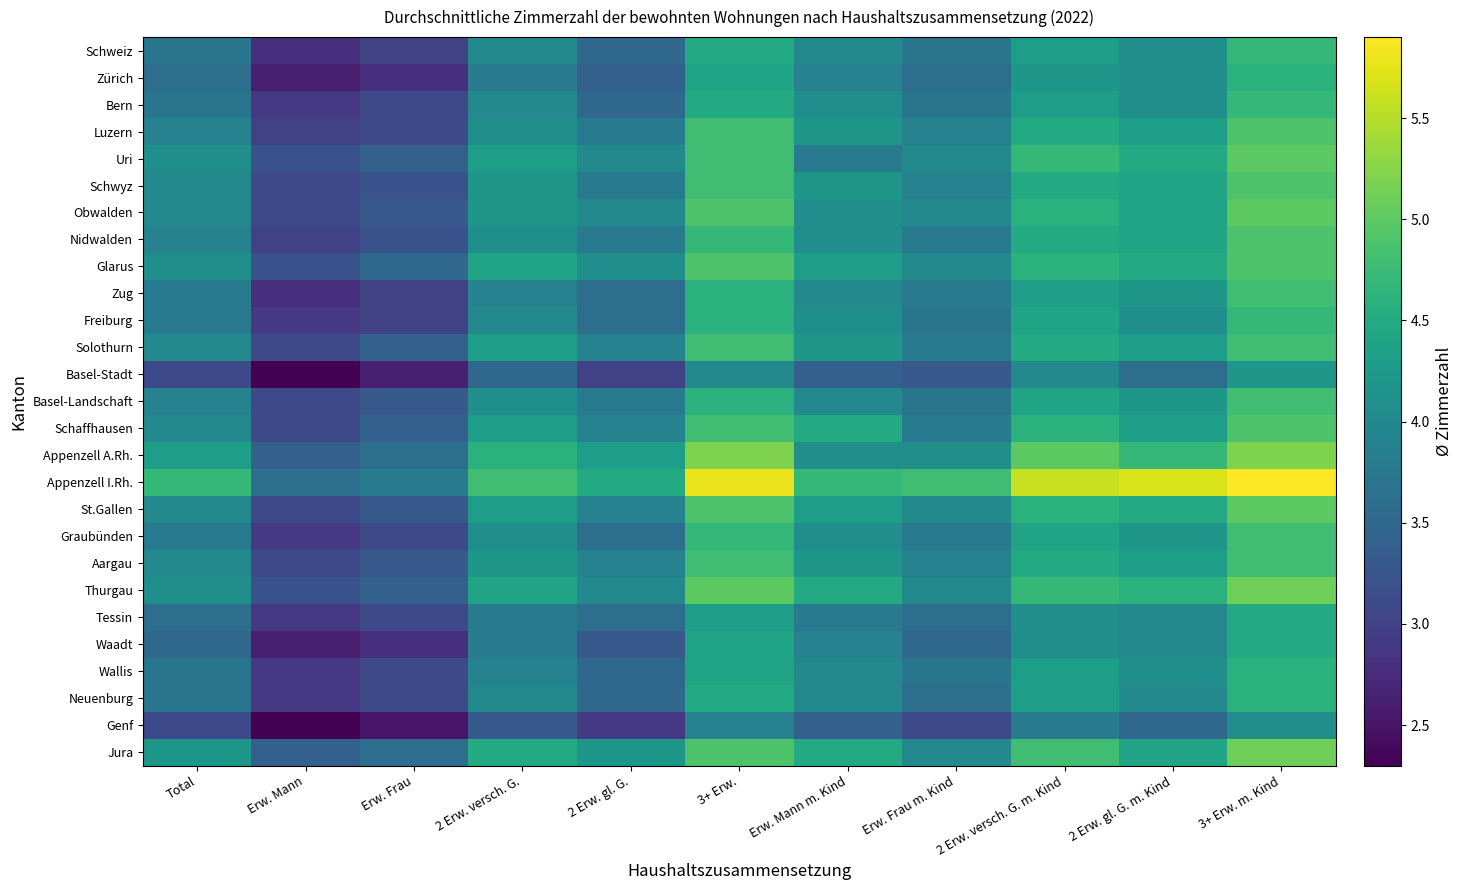

Reading right to left, transcribe all the data shown in this chart.

Schweiz: 3+ Erw. m. Kind=4.7	2 Erw. gl. G. m. Kind=4.1	2 Erw. versch. G. m. Kind=4.3	Erw. Frau m. Kind=3.7	Erw. Mann m. Kind=4.0	3+ Erw.=4.5	2 Erw. gl. G.=3.5	2 Erw. versch. G.=4.0	Erw. Frau=3.0	Erw. Mann=2.8	Total=3.7
Zürich: 3+ Erw. m. Kind=4.6	2 Erw. gl. G. m. Kind=4.1	2 Erw. versch. G. m. Kind=4.2	Erw. Frau m. Kind=3.6	Erw. Mann m. Kind=3.9	3+ Erw.=4.4	2 Erw. gl. G.=3.4	2 Erw. versch. G.=3.8	Erw. Frau=2.8	Erw. Mann=2.6	Total=3.6
Bern: 3+ Erw. m. Kind=4.7	2 Erw. gl. G. m. Kind=4.1	2 Erw. versch. G. m. Kind=4.3	Erw. Frau m. Kind=3.7	Erw. Mann m. Kind=4.1	3+ Erw.=4.5	2 Erw. gl. G.=3.5	2 Erw. versch. G.=4.0	Erw. Frau=3.1	Erw. Mann=2.9	Total=3.7
Luzern: 3+ Erw. m. Kind=4.9	2 Erw. gl. G. m. Kind=4.3	2 Erw. versch. G. m. Kind=4.5	Erw. Frau m. Kind=3.9	Erw. Mann m. Kind=4.2	3+ Erw.=4.8	2 Erw. gl. G.=3.8	2 Erw. versch. G.=4.1	Erw. Frau=3.1	Erw. Mann=3.0	Total=3.9
Uri: 3+ Erw. m. Kind=5.0	2 Erw. gl. G. m. Kind=4.5	2 Erw. versch. G. m. Kind=4.7	Erw. Frau m. Kind=4.0	Erw. Mann m. Kind=3.8	3+ Erw.=4.8	2 Erw. gl. G.=4.0	2 Erw. versch. G.=4.3	Erw. Frau=3.4	Erw. Mann=3.2	Total=4.1
Schwyz: 3+ Erw. m. Kind=4.9	2 Erw. gl. G. m. Kind=4.4	2 Erw. versch. G. m. Kind=4.5	Erw. Frau m. Kind=3.9	Erw. Mann m. Kind=4.2	3+ Erw.=4.8	2 Erw. gl. G.=3.8	2 Erw. versch. G.=4.2	Erw. Frau=3.2	Erw. Mann=3.1	Total=4.0
Obwalden: 3+ Erw. m. Kind=5.0	2 Erw. gl. G. m. Kind=4.4	2 Erw. versch. G. m. Kind=4.6	Erw. Frau m. Kind=4.0	Erw. Mann m. Kind=4.1	3+ Erw.=4.9	2 Erw. gl. G.=4.0	2 Erw. versch. G.=4.2	Erw. Frau=3.3	Erw. Mann=3.1	Total=4.0
Nidwalden: 3+ Erw. m. Kind=4.9	2 Erw. gl. G. m. Kind=4.4	2 Erw. versch. G. m. Kind=4.5	Erw. Frau m. Kind=3.8	Erw. Mann m. Kind=4.1	3+ Erw.=4.7	2 Erw. gl. G.=3.8	2 Erw. versch. G.=4.1	Erw. Frau=3.2	Erw. Mann=3.0	Total=3.9
Glarus: 3+ Erw. m. Kind=4.9	2 Erw. gl. G. m. Kind=4.5	2 Erw. versch. G. m. Kind=4.6	Erw. Frau m. Kind=4.0	Erw. Mann m. Kind=4.3	3+ Erw.=4.9	2 Erw. gl. G.=4.1	2 Erw. versch. G.=4.4	Erw. Frau=3.5	Erw. Mann=3.2	Total=4.1
Zug: 3+ Erw. m. Kind=4.8	2 Erw. gl. G. m. Kind=4.2	2 Erw. versch. G. m. Kind=4.3	Erw. Frau m. Kind=3.8	Erw. Mann m. Kind=4.0	3+ Erw.=4.6	2 Erw. gl. G.=3.6	2 Erw. versch. G.=3.9	Erw. Frau=3.0	Erw. Mann=2.8	Total=3.8
Freiburg: 3+ Erw. m. Kind=4.7	2 Erw. gl. G. m. Kind=4.1	2 Erw. versch. G. m. Kind=4.4	Erw. Frau m. Kind=3.7	Erw. Mann m. Kind=4.1	3+ Erw.=4.6	2 Erw. gl. G.=3.6	2 Erw. versch. G.=4.0	Erw. Frau=3.0	Erw. Mann=2.9	Total=3.8
Solothurn: 3+ Erw. m. Kind=4.8	2 Erw. gl. G. m. Kind=4.3	2 Erw. versch. G. m. Kind=4.5	Erw. Frau m. Kind=3.8	Erw. Mann m. Kind=4.2	3+ Erw.=4.8	2 Erw. gl. G.=3.9	2 Erw. versch. G.=4.3	Erw. Frau=3.4	Erw. Mann=3.1	Total=4.0
Basel-Stadt: 3+ Erw. m. Kind=4.2	2 Erw. gl. G. m. Kind=3.6	2 Erw. versch. G. m. Kind=4.0	Erw. Frau m. Kind=3.3	Erw. Mann m. Kind=3.4	3+ Erw.=4.0	2 Erw. gl. G.=3.0	2 Erw. versch. G.=3.5	Erw. Frau=2.6	Erw. Mann=2.3	Total=3.1
Basel-Landschaft: 3+ Erw. m. Kind=4.8	2 Erw. gl. G. m. Kind=4.2	2 Erw. versch. G. m. Kind=4.4	Erw. Frau m. Kind=3.7	Erw. Mann m. Kind=4.0	3+ Erw.=4.6	2 Erw. gl. G.=3.8	2 Erw. versch. G.=4.1	Erw. Frau=3.3	Erw. Mann=3.1	Total=3.9
Schaffhausen: 3+ Erw. m. Kind=4.9	2 Erw. gl. G. m. Kind=4.3	2 Erw. versch. G. m. Kind=4.6	Erw. Frau m. Kind=3.8	Erw. Mann m. Kind=4.5	3+ Erw.=4.8	2 Erw. gl. G.=3.9	2 Erw. versch. G.=4.3	Erw. Frau=3.4	Erw. Mann=3.1	Total=4.0
Appenzell A.Rh.: 3+ Erw. m. Kind=5.2	2 Erw. gl. G. m. Kind=4.7	2 Erw. versch. G. m. Kind=5.0	Erw. Frau m. Kind=4.1	Erw. Mann m. Kind=4.1	3+ Erw.=5.2	2 Erw. gl. G.=4.3	2 Erw. versch. G.=4.6	Erw. Frau=3.6	Erw. Mann=3.4	Total=4.3
Appenzell I.Rh.: 3+ Erw. m. Kind=5.9	2 Erw. gl. G. m. Kind=5.7	2 Erw. versch. G. m. Kind=5.6	Erw. Frau m. Kind=4.8	Erw. Mann m. Kind=4.7	3+ Erw.=5.8	2 Erw. gl. G.=4.5	2 Erw. versch. G.=4.8	Erw. Frau=3.8	Erw. Mann=3.6	Total=4.7
St.Gallen: 3+ Erw. m. Kind=5.0	2 Erw. gl. G. m. Kind=4.5	2 Erw. versch. G. m. Kind=4.6	Erw. Frau m. Kind=4.0	Erw. Mann m. Kind=4.3	3+ Erw.=4.9	2 Erw. gl. G.=3.9	2 Erw. versch. G.=4.3	Erw. Frau=3.3	Erw. Mann=3.1	Total=4.0
Graubünden: 3+ Erw. m. Kind=4.8	2 Erw. gl. G. m. Kind=4.2	2 Erw. versch. G. m. Kind=4.4	Erw. Frau m. Kind=3.8	Erw. Mann m. Kind=4.1	3+ Erw.=4.7	2 Erw. gl. G.=3.6	2 Erw. versch. G.=4.1	Erw. Frau=3.1	Erw. Mann=2.9	Total=3.8
Aargau: 3+ Erw. m. Kind=4.8	2 Erw. gl. G. m. Kind=4.3	2 Erw. versch. G. m. Kind=4.5	Erw. Frau m. Kind=3.9	Erw. Mann m. Kind=4.2	3+ Erw.=4.8	2 Erw. gl. G.=3.9	2 Erw. versch. G.=4.2	Erw. Frau=3.3	Erw. Mann=3.1	Total=4.0
Thurgau: 3+ Erw. m. Kind=5.1	2 Erw. gl. G. m. Kind=4.6	2 Erw. versch. G. m. Kind=4.7	Erw. Frau m. Kind=4.0	Erw. Mann m. Kind=4.5	3+ Erw.=5.0	2 Erw. gl. G.=4.0	2 Erw. versch. G.=4.4	Erw. Frau=3.4	Erw. Mann=3.2	Total=4.1
Tessin: 3+ Erw. m. Kind=4.5	2 Erw. gl. G. m. Kind=4.0	2 Erw. versch. G. m. Kind=4.1	Erw. Frau m. Kind=3.6	Erw. Mann m. Kind=3.8	3+ Erw.=4.3	2 Erw. gl. G.=3.6	2 Erw. versch. G.=3.8	Erw. Frau=3.1	Erw. Mann=2.9	Total=3.6
Waadt: 3+ Erw. m. Kind=4.5	2 Erw. gl. G. m. Kind=4.0	2 Erw. versch. G. m. Kind=4.1	Erw. Frau m. Kind=3.5	Erw. Mann m. Kind=3.9	3+ Erw.=4.4	2 Erw. gl. G.=3.3	2 Erw. versch. G.=3.8	Erw. Frau=2.8	Erw. Mann=2.6	Total=3.5
Wallis: 3+ Erw. m. Kind=4.6	2 Erw. gl. G. m. Kind=4.1	2 Erw. versch. G. m. Kind=4.3	Erw. Frau m. Kind=3.7	Erw. Mann m. Kind=4.0	3+ Erw.=4.4	2 Erw. gl. G.=3.5	2 Erw. versch. G.=3.9	Erw. Frau=3.1	Erw. Mann=2.9	Total=3.7
Neuenburg: 3+ Erw. m. Kind=4.6	2 Erw. gl. G. m. Kind=4.0	2 Erw. versch. G. m. Kind=4.3	Erw. Frau m. Kind=3.6	Erw. Mann m. Kind=4.0	3+ Erw.=4.5	2 Erw. gl. G.=3.5	2 Erw. versch. G.=4.0	Erw. Frau=3.1	Erw. Mann=2.9	Total=3.7
Genf: 3+ Erw. m. Kind=4.1	2 Erw. gl. G. m. Kind=3.5	2 Erw. versch. G. m. Kind=3.8	Erw. Frau m. Kind=3.1	Erw. Mann m. Kind=3.4	3+ Erw.=3.9	2 Erw. gl. G.=2.9	2 Erw. versch. G.=3.3	Erw. Frau=2.5	Erw. Mann=2.3	Total=3.1
Jura: 3+ Erw. m. Kind=5.1	2 Erw. gl. G. m. Kind=4.4	2 Erw. versch. G. m. Kind=4.8	Erw. Frau m. Kind=4.0	Erw. Mann m. Kind=4.5	3+ Erw.=4.9	2 Erw. gl. G.=4.2	2 Erw. versch. G.=4.5	Erw. Frau=3.6	Erw. Mann=3.4	Total=4.2